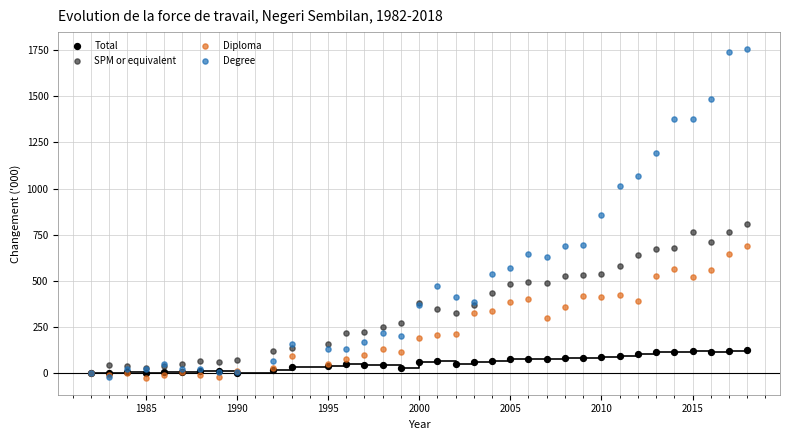

Which series has the largest Y range (max minus min)?

Degree